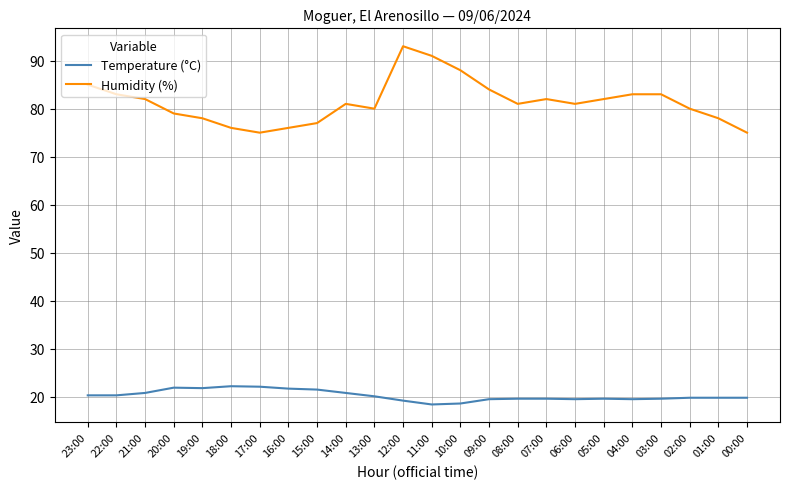

How many distinct data groups are displayed?

2